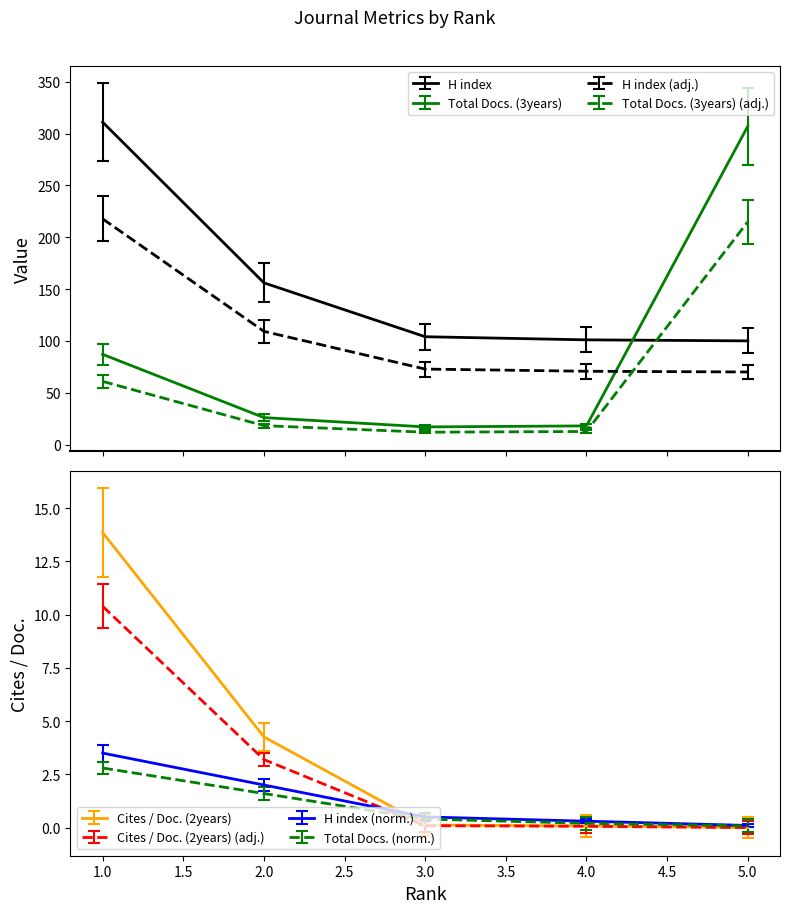

Which series has the widest spread of values?

Total Docs. (3years)